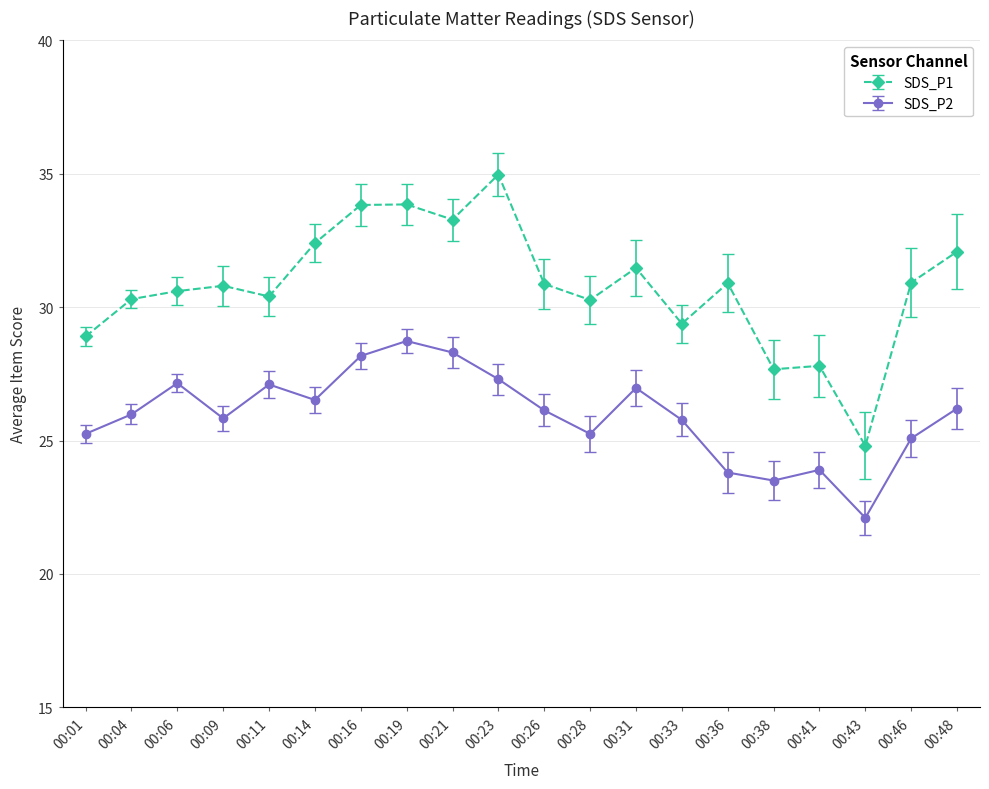

Which label corresponds to the largest value in the chart?

00:23